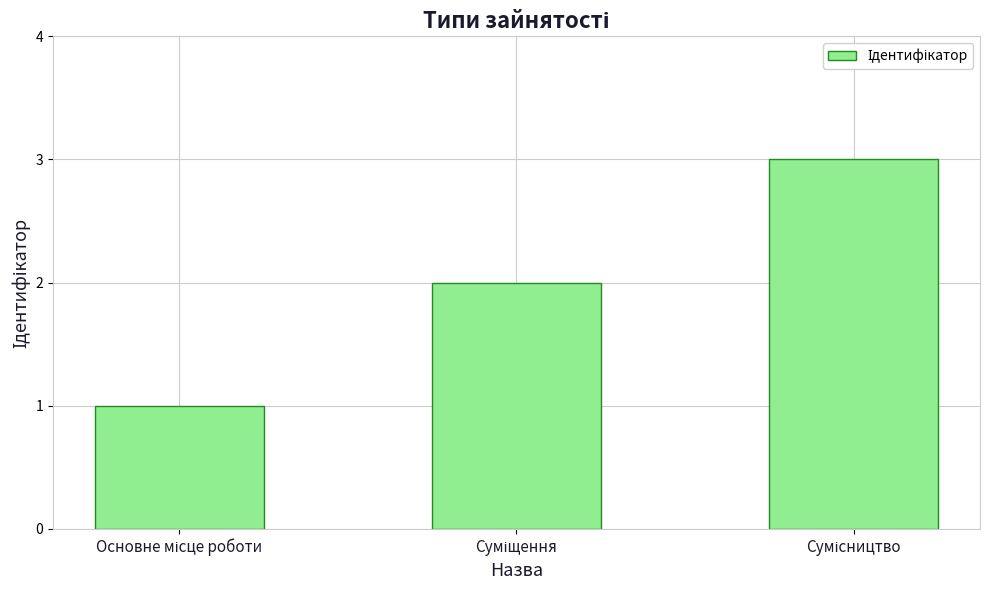

What is the greatest value displayed?

3